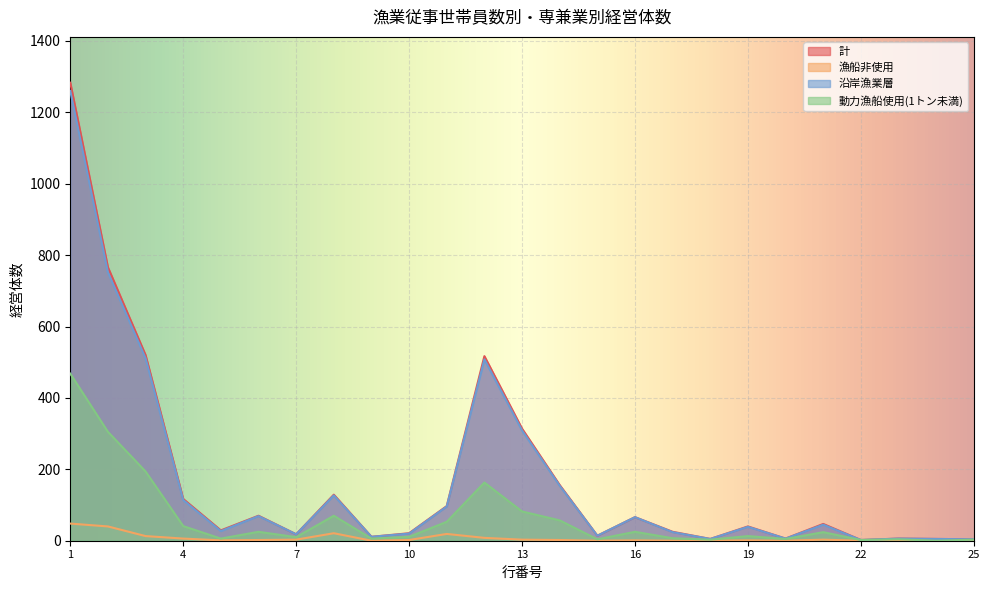

Reading left to right, transcribe all the data shown in this chart.

計: 1283	766	520	117	29	70	18	129	11	21	97	517	314	156	14	66	25	5	40	6	47	2	6	5	4
漁船非使用: 48	40	13	6	1	2	3	21	0	2	19	8	3	2	0	1	0	0	1	0	3	0	0	1	0
沿岸漁業層: 1260	752	511	114	27	69	18	127	11	20	96	508	309	154	14	66	24	5	39	6	45	2	6	5	4
動力漁船使用(1トン未満): 468	305	194	41	6	25	10	70	6	11	53	163	82	57	4	25	7	3	13	5	24	2	4	0	3